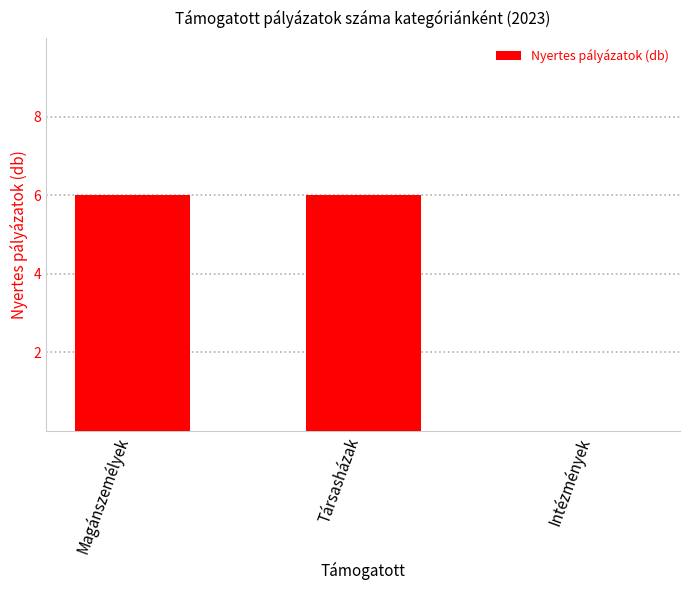

What is the change in value from Magánszemélyek to Intézmények?

-6